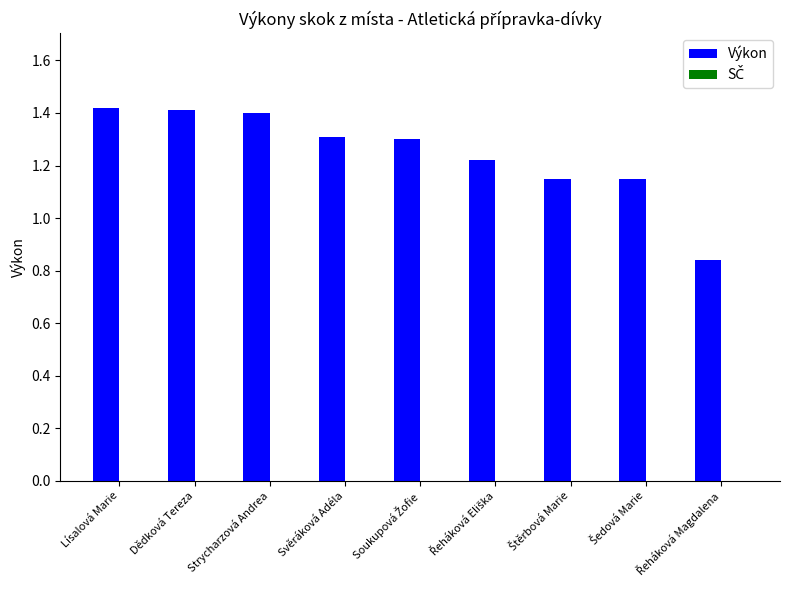

What is the difference between the maximum and minimum values?

0.6